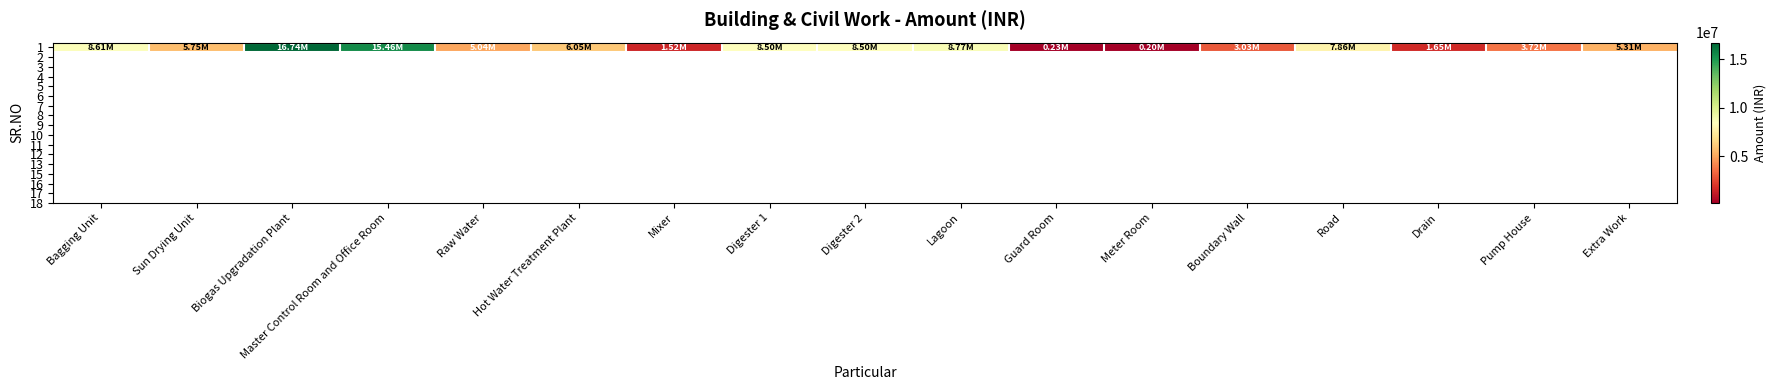

Which category has the highest value across all series?

Biogas Upgradation Plant